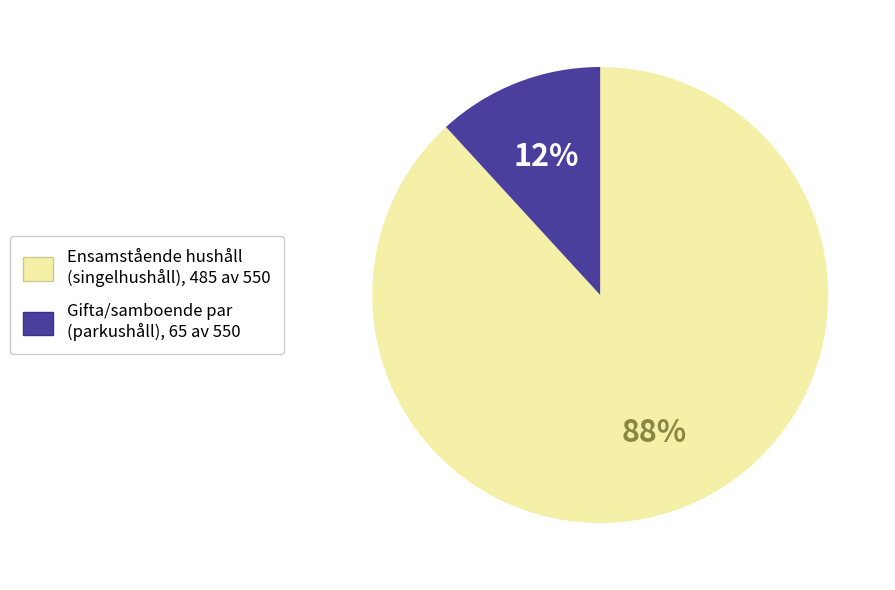

To the nearest percent, what is the average slice percentage?

50%